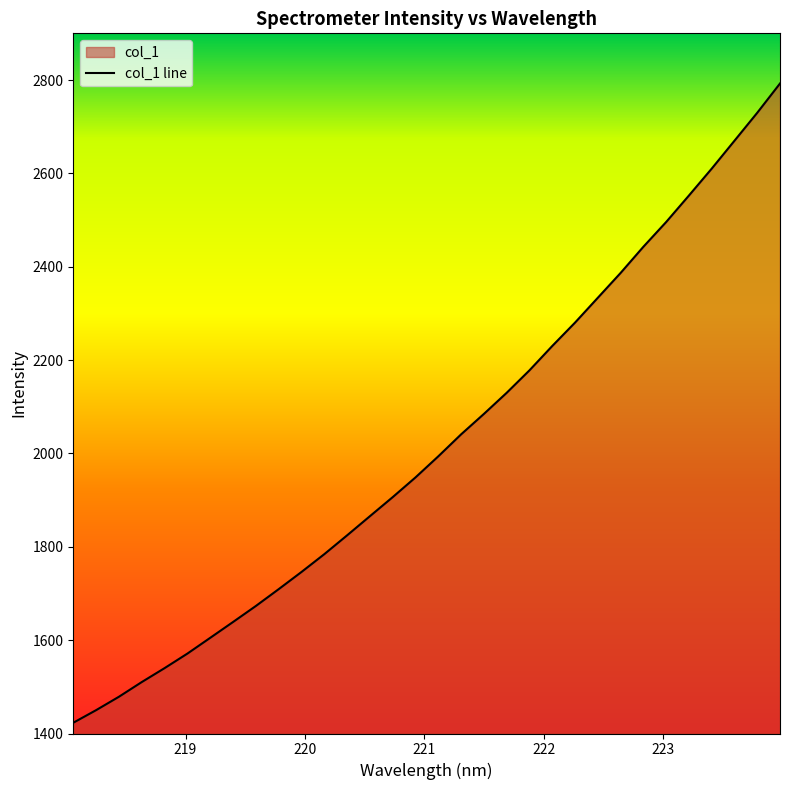

What is the maximum value shown in the chart?

2792.5